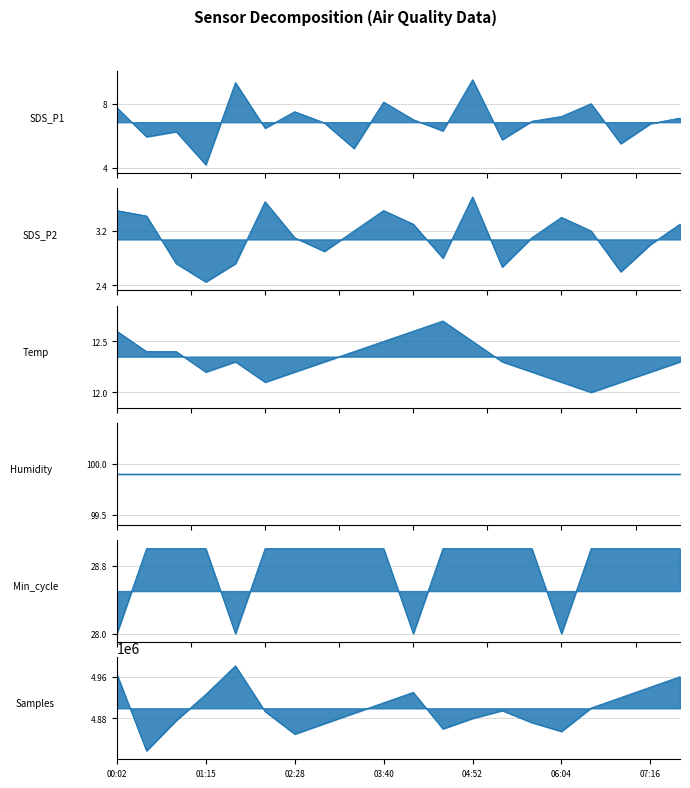

Which series has the widest spread of values?

Samples